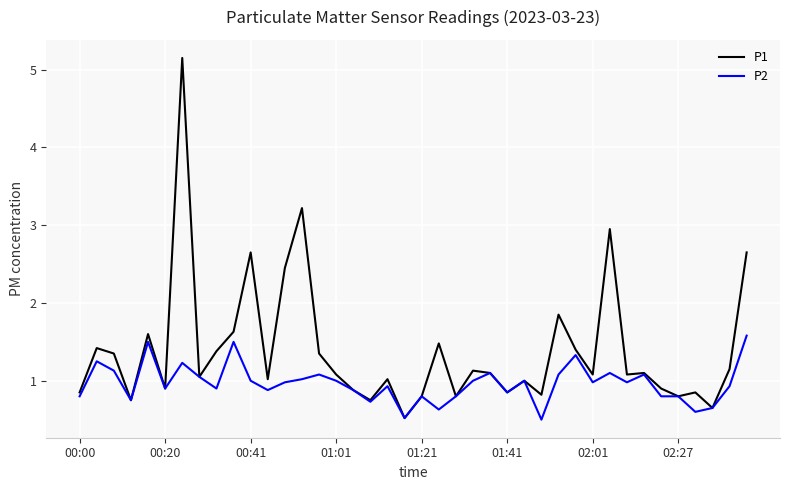

What is the minimum value shown in the chart?

0.5